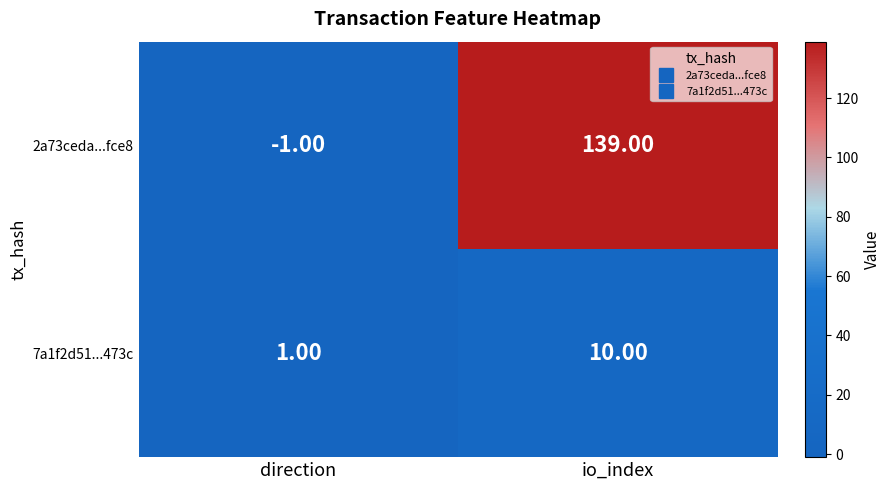

Rank the categories by 7a1f2d51...473c value from lowest to highest.

direction, io_index